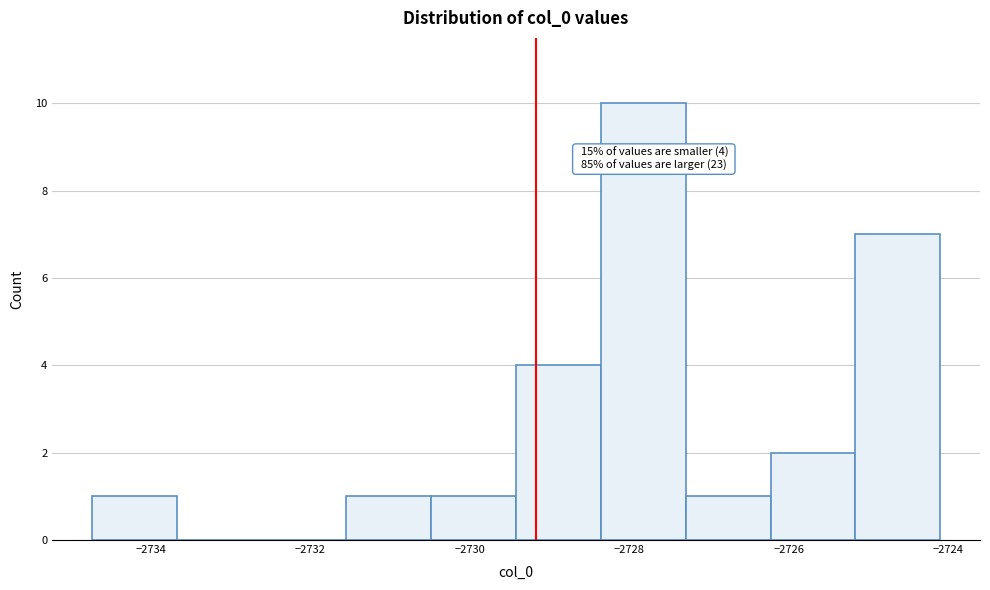

Which range on the x-axis has the tallest bar?

-2728.4 to -2727.2